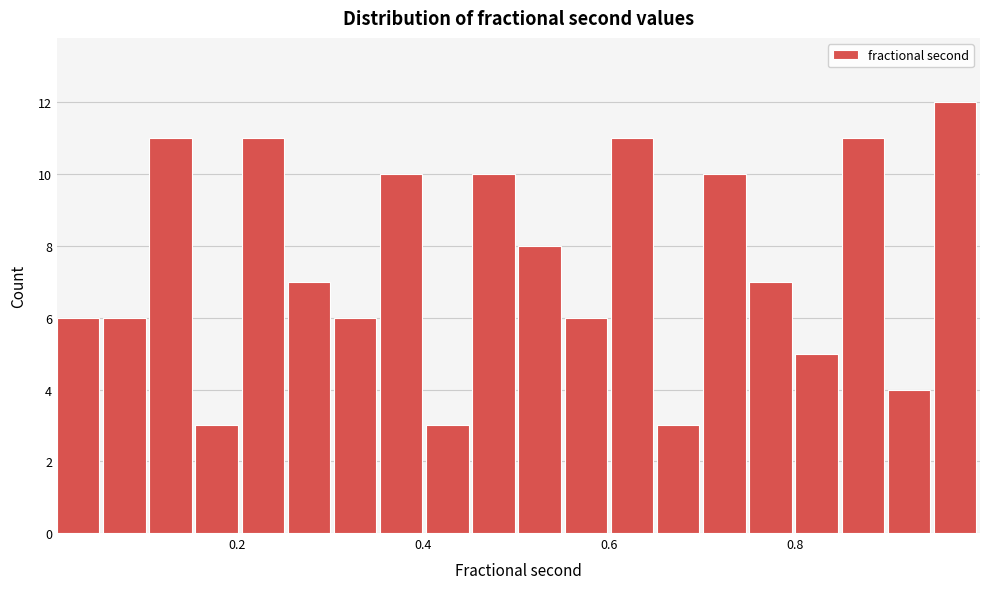

Read against the x-axis, roughly where is the centre of the tallest bar?

0.98